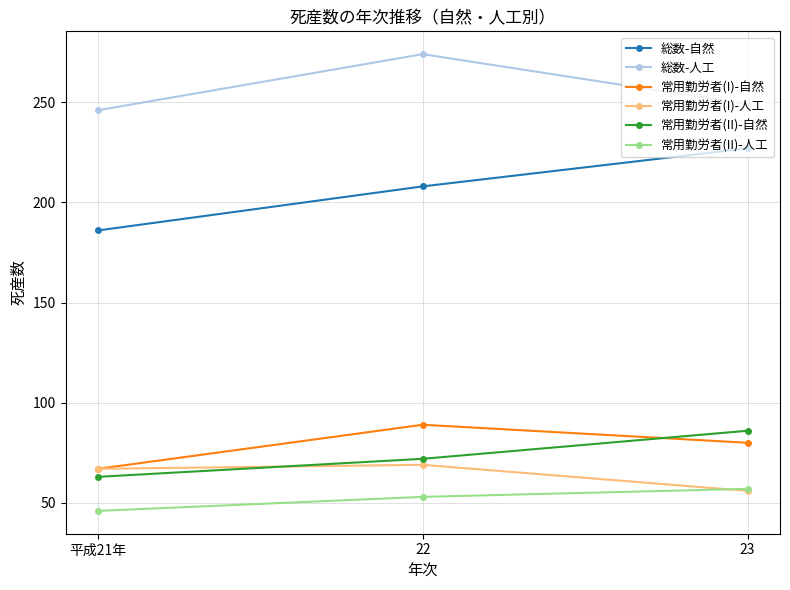

What is the total value across all series at 23?

755